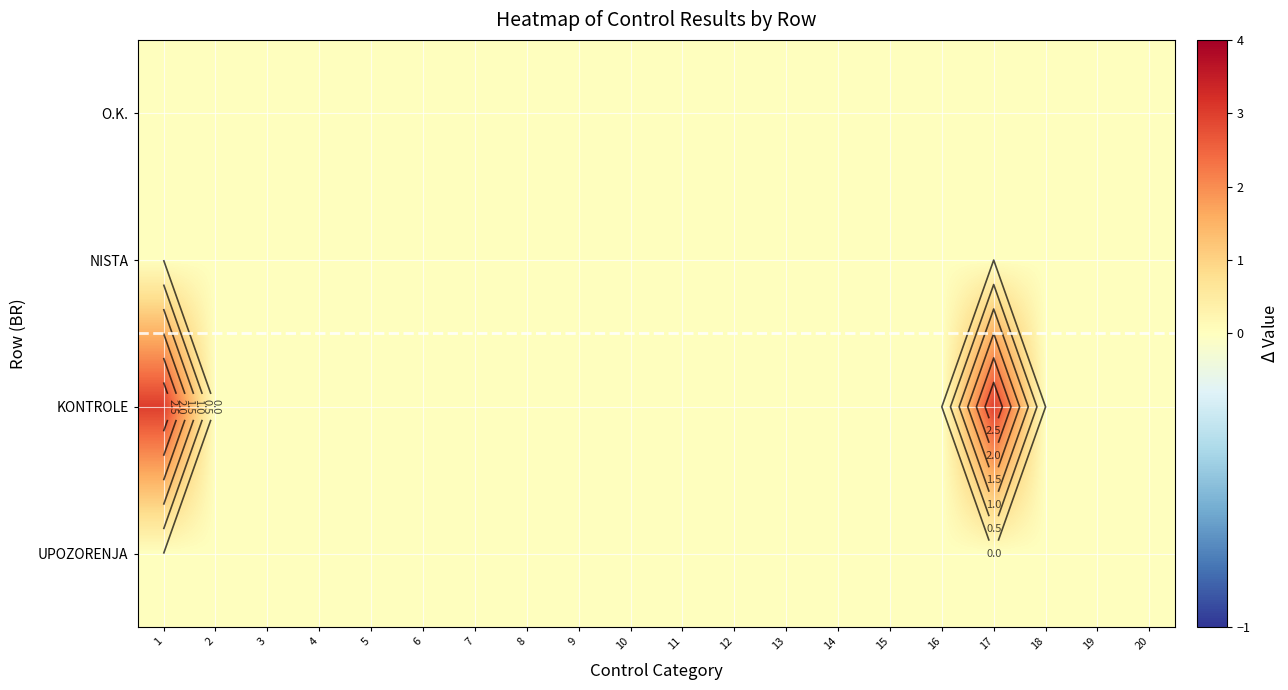

The NISTA series shows 0 at 7. True or false?

True